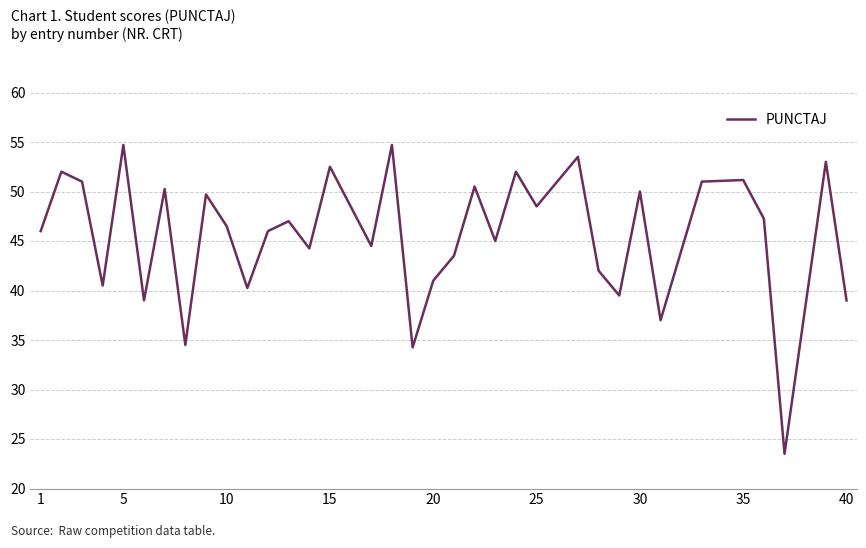

What is the difference between the maximum and minimum values?

31.2